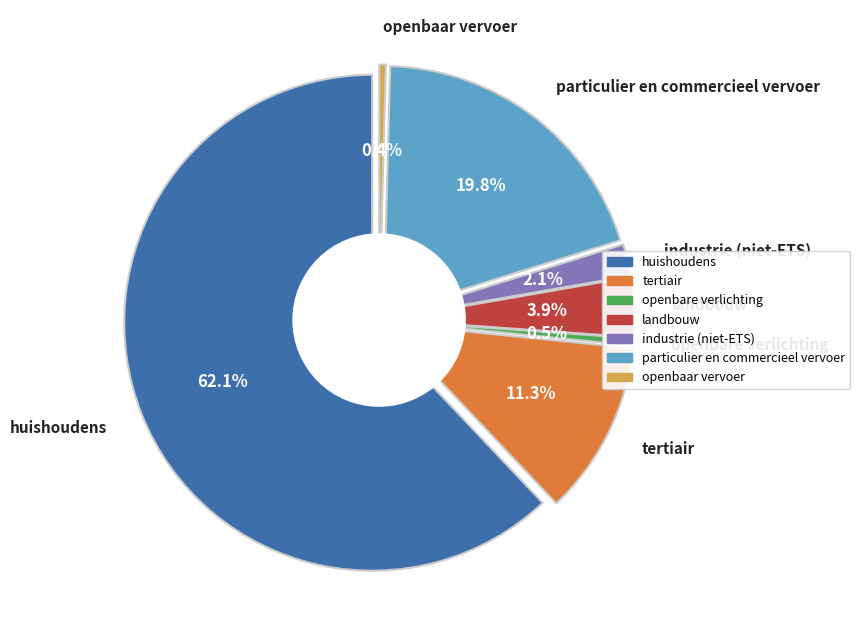

Combined, what portion of the pie is openbaar vervoer and industrie (niet-ETS)?

2.5%